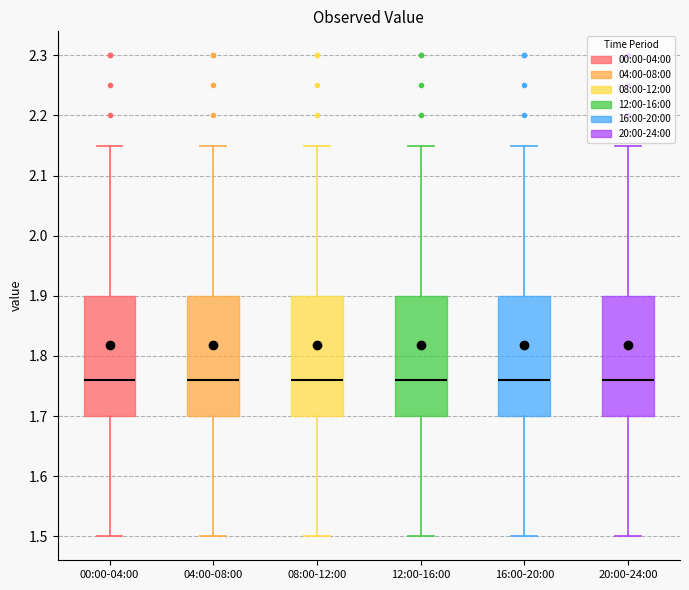

Where does the upper whisker of the box for 00:00-04:00 end on the y-axis? The values are not printed on the chart, so give them approximately, as read against the axis.

2.15